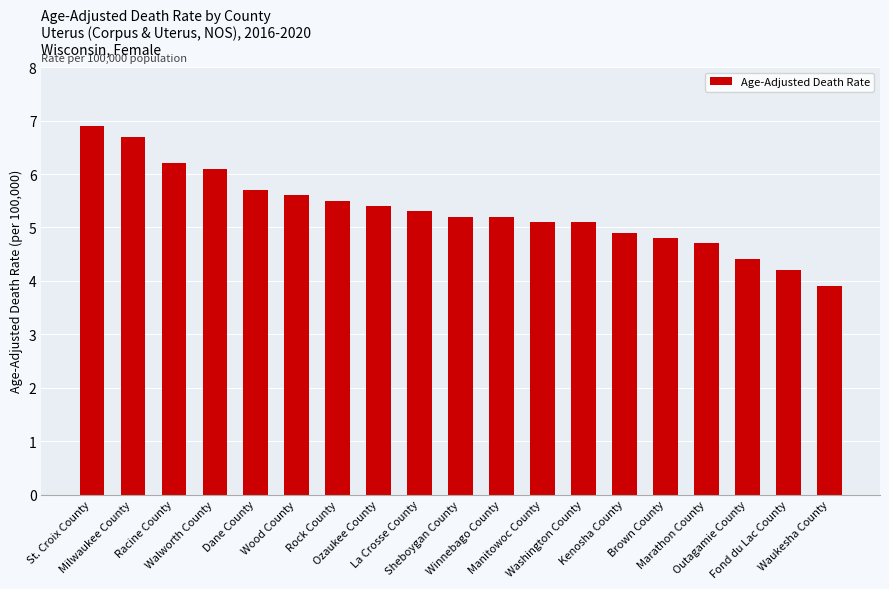

What is the greatest value displayed?

6.9